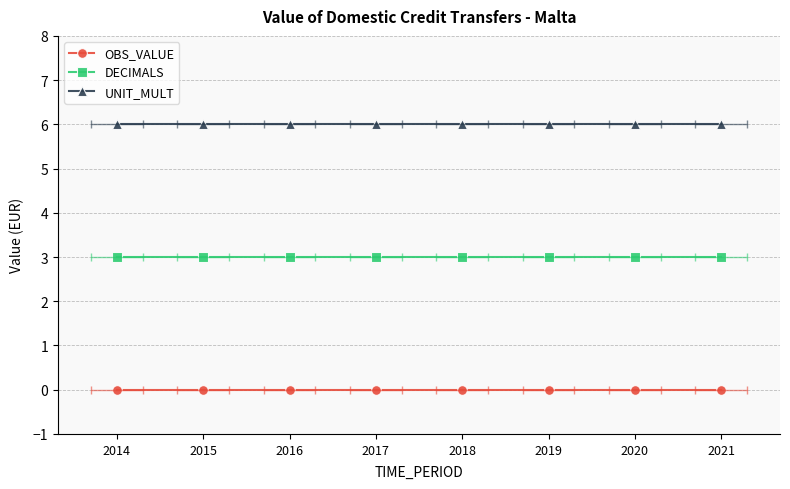

Between 2020 and 2018, which is larger?

2020